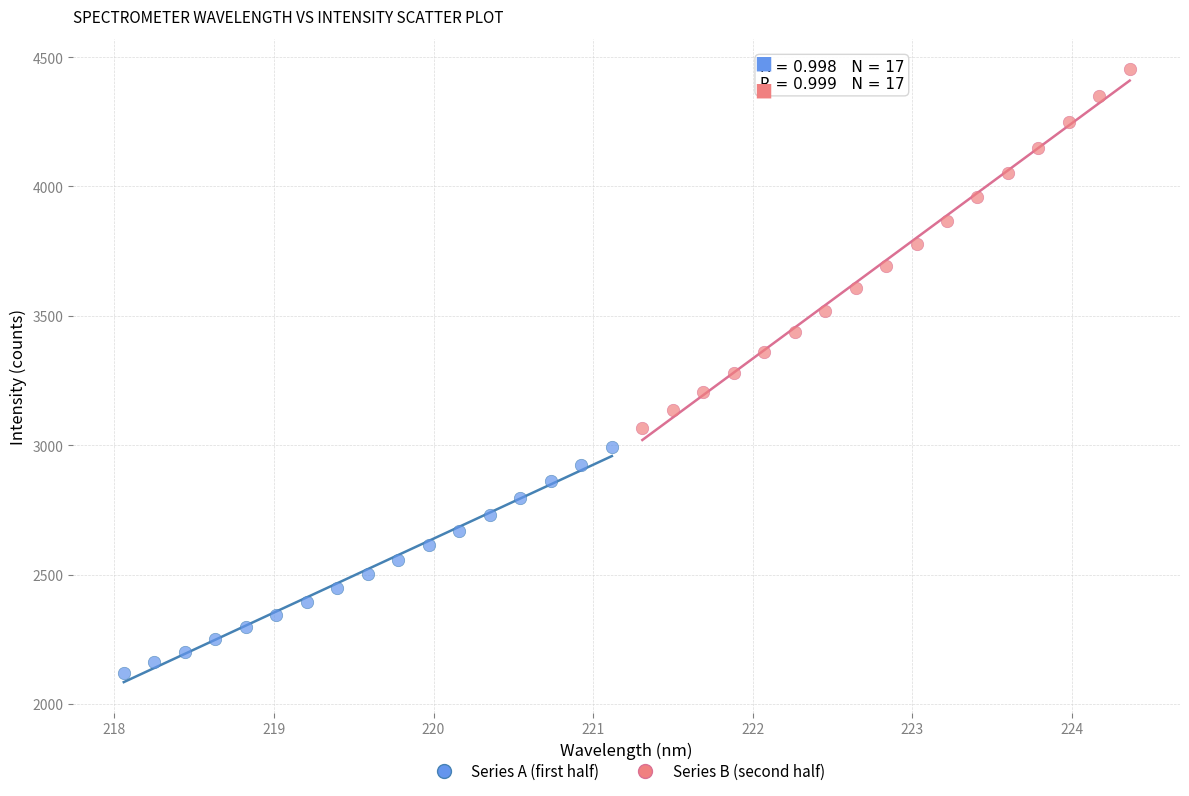

What are all the series names shown in the legend?

Series A (first half), Series B (second half)